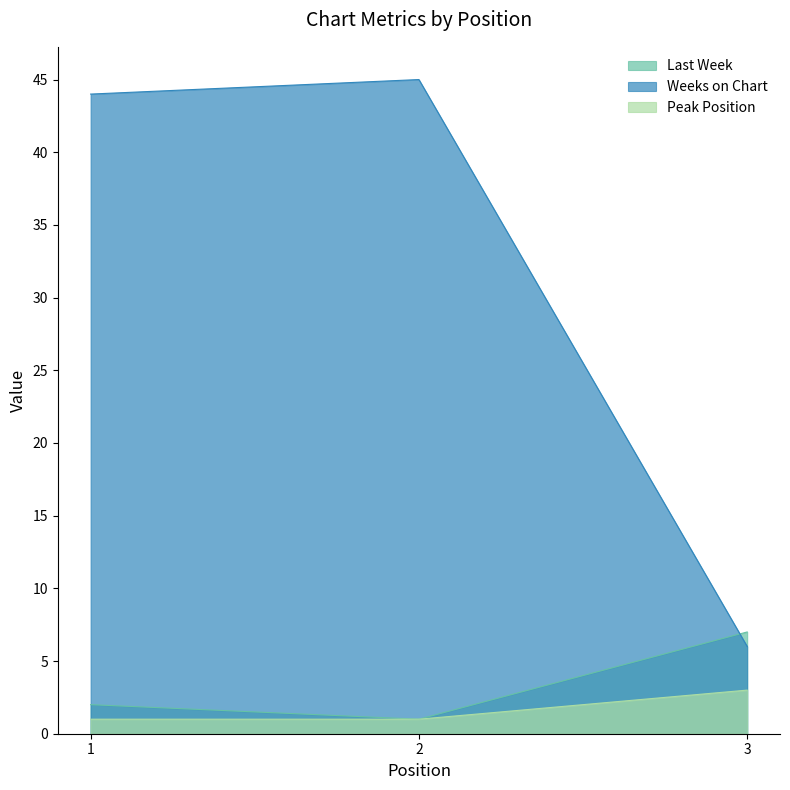

Rank the series at 3 from highest to lowest value.

Last Week, Weeks on Chart, Peak Position